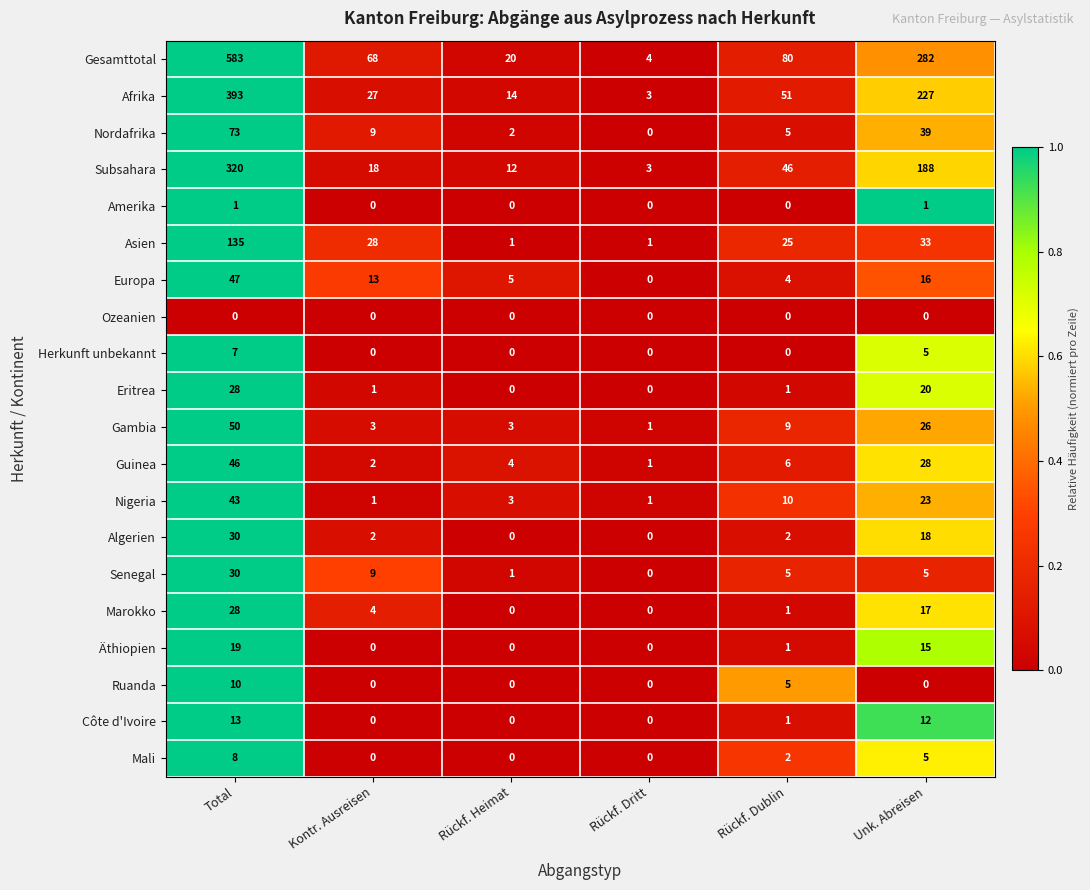

At which label is Eritrea closest to 14?

Unk. Abreisen